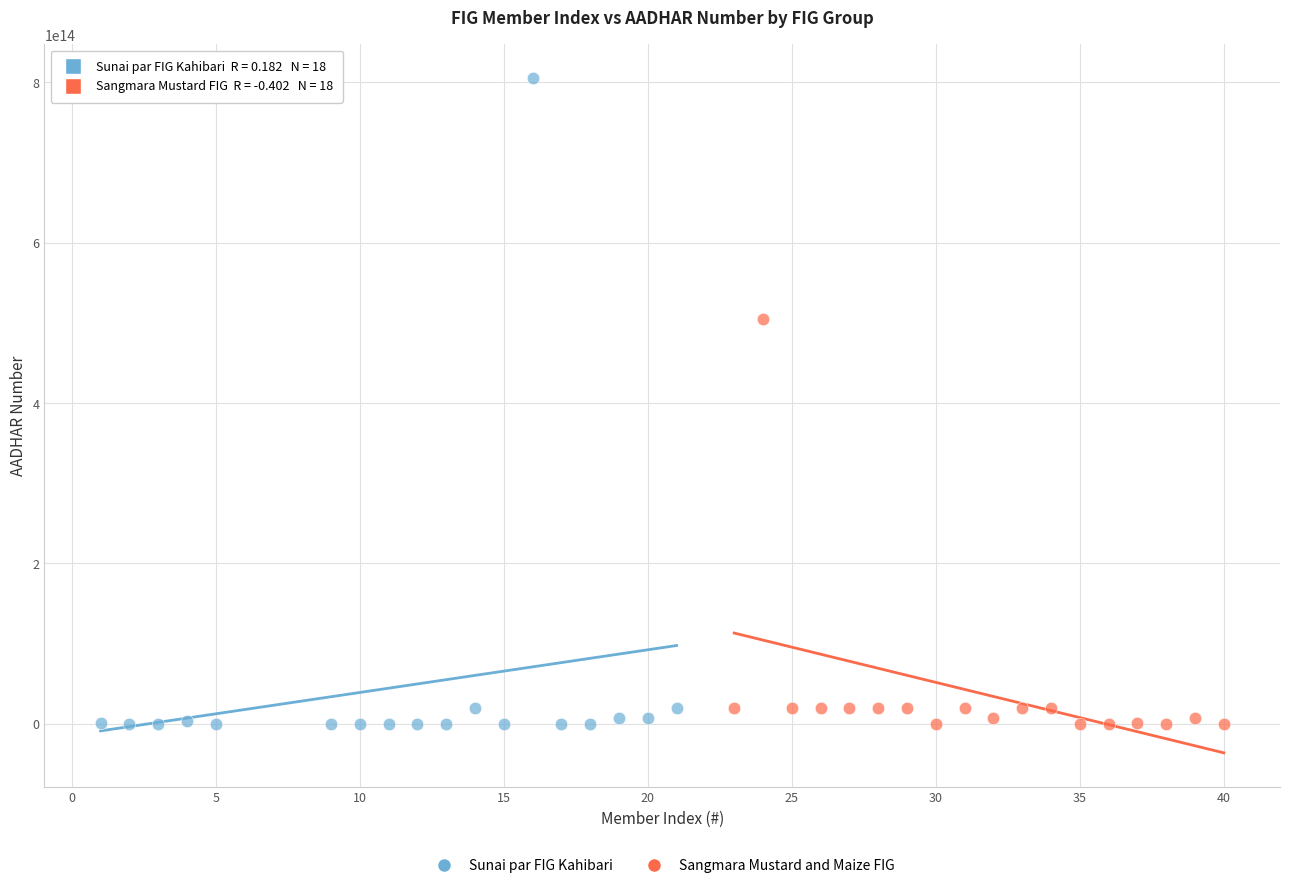

What are all the series names shown in the legend?

Sunai par FIG Kahibari, Sangmara Mustard and Maize FIG